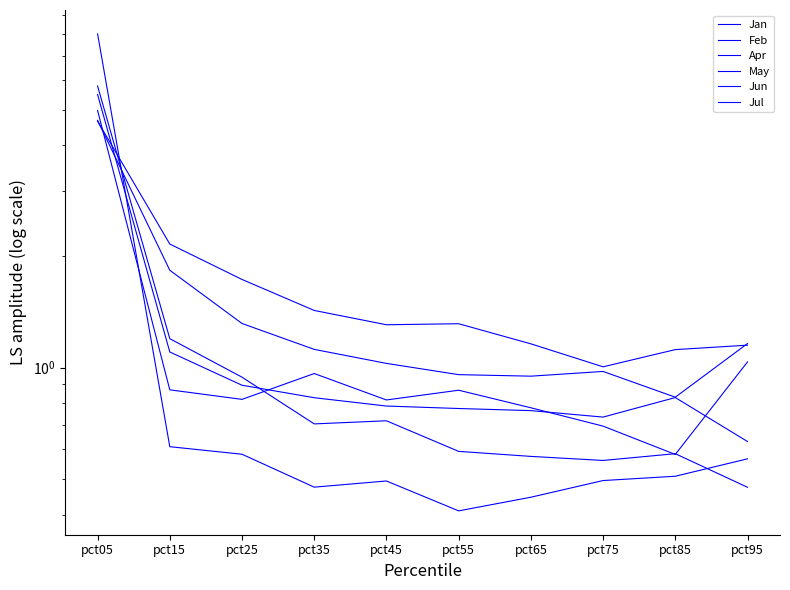

List the series in order of their peak value, lowest first.

May, Apr, Feb, Jan, Jul, Jun